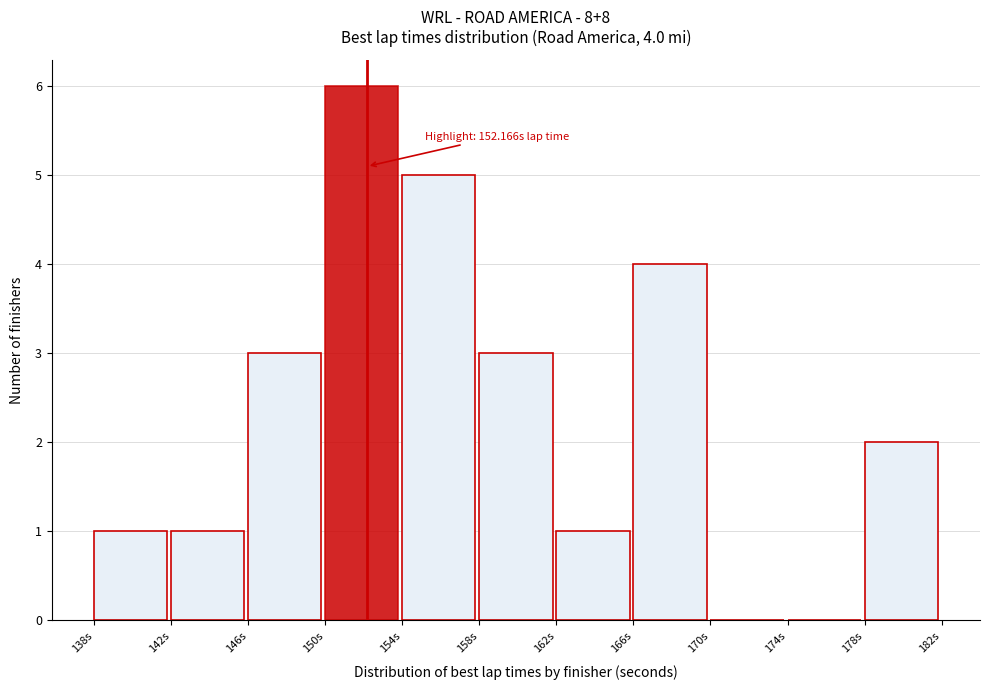

Which range on the x-axis has the tallest bar?

150 to 154